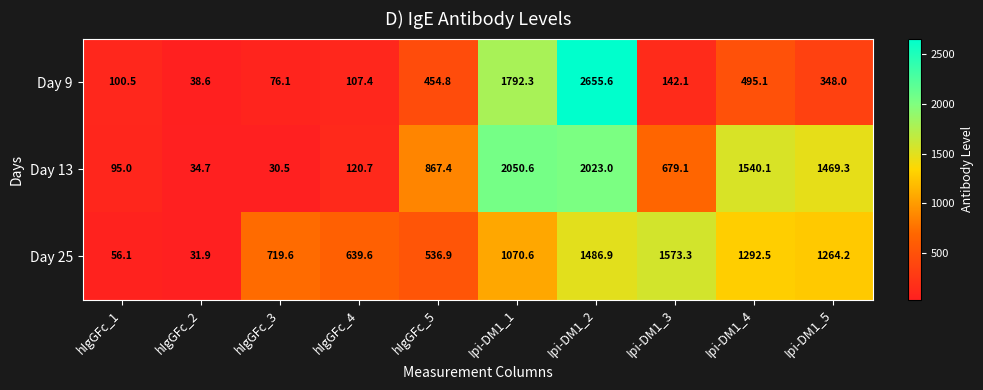

At which label is Day 25 closest to 802?

hIgGFc_3